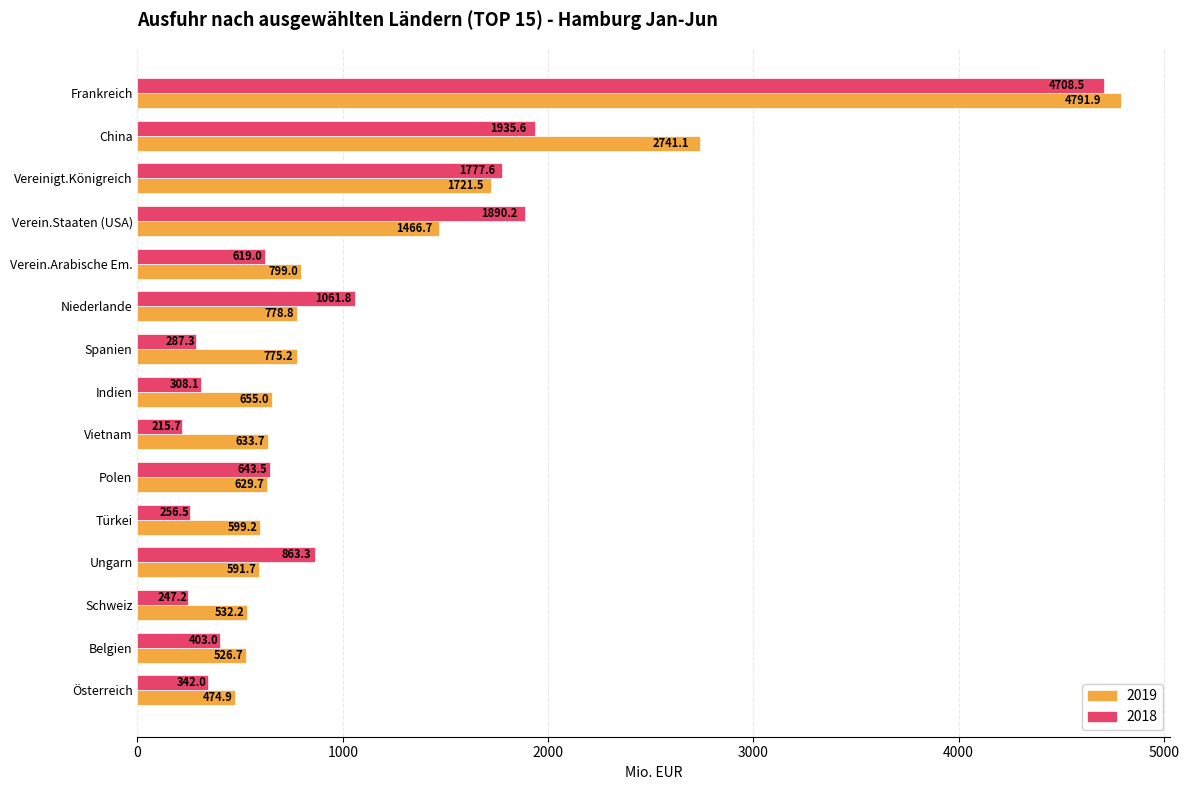

What is the difference between the highest and lowest values at Verein.Arabische Em.?

180.0